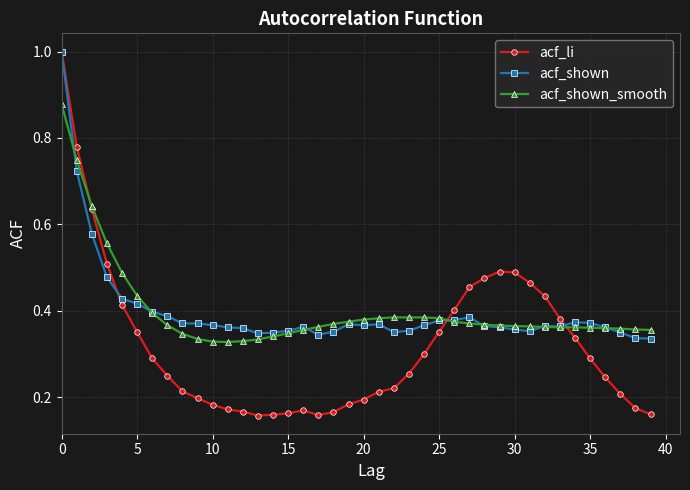

Which series has the largest range (max minus min)?

acf_li